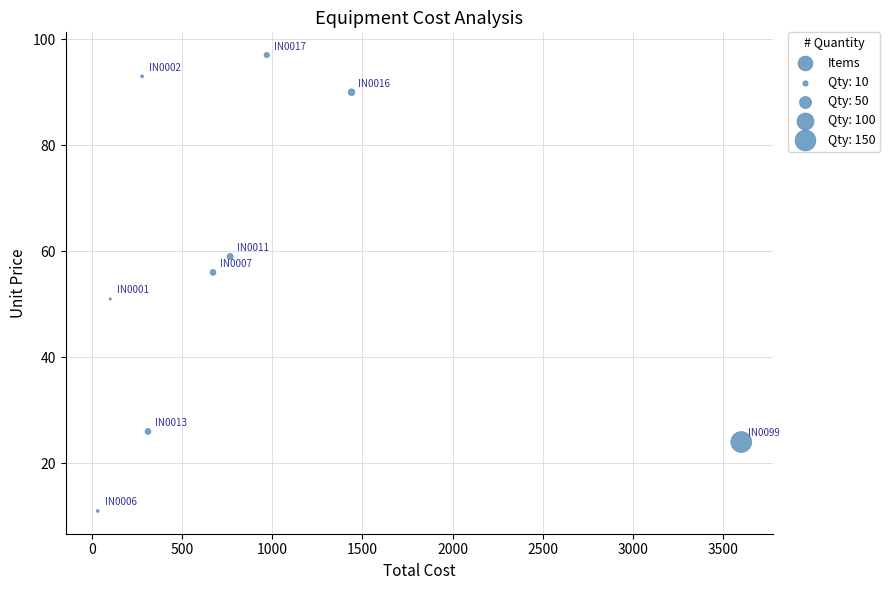

What is the average Y value?

56